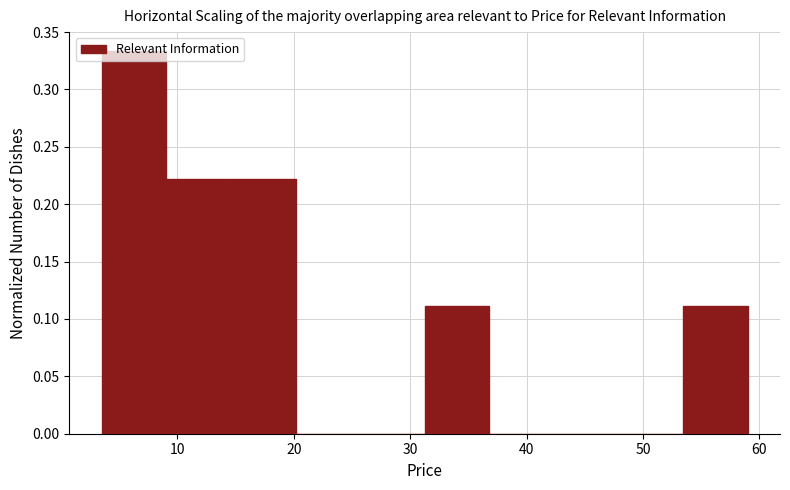

Over which range of the x-axis is the bar tallest?

4 to 9